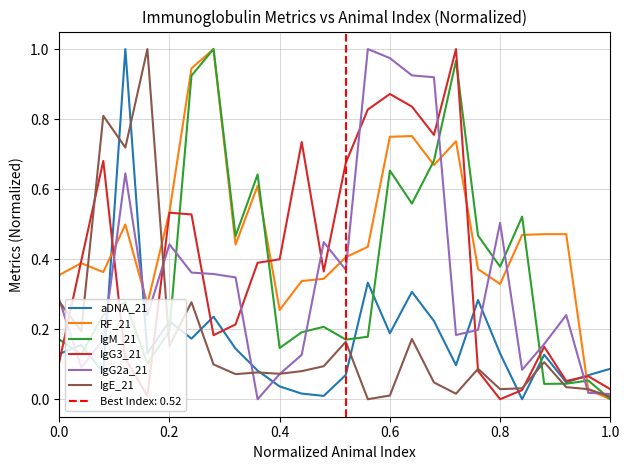

Which series has the widest spread of values?

aDNA_21